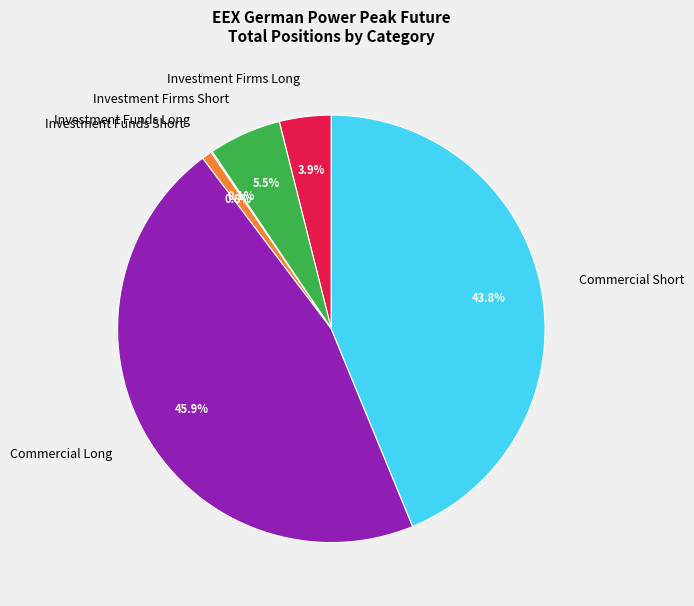

Is Commercial Short the majority of the pie?

No